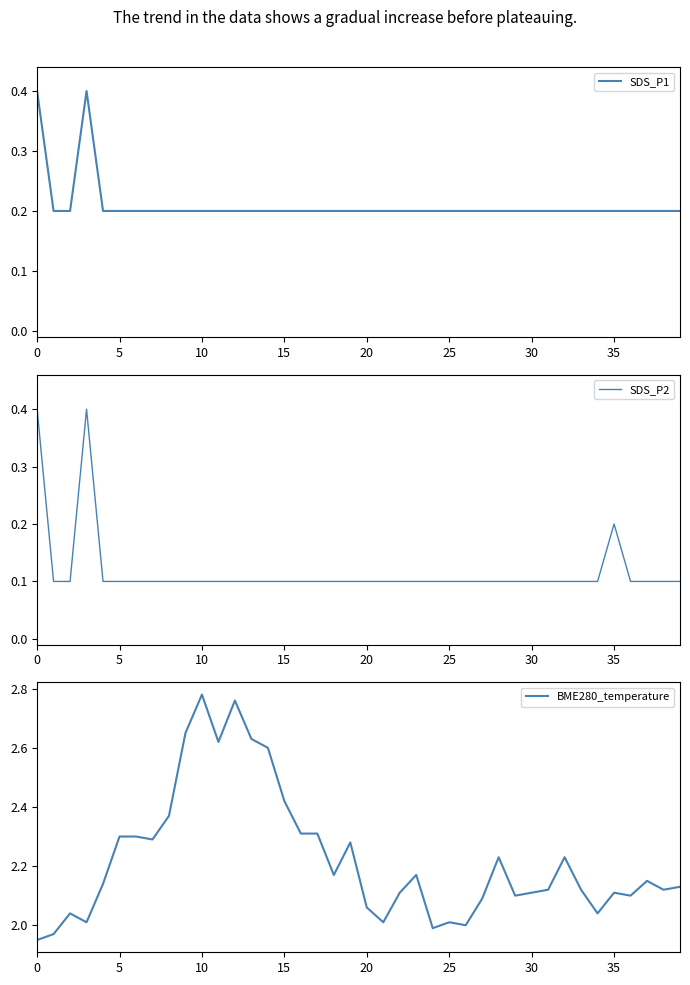

Which series has the largest range (max minus min)?

BME280_temperature